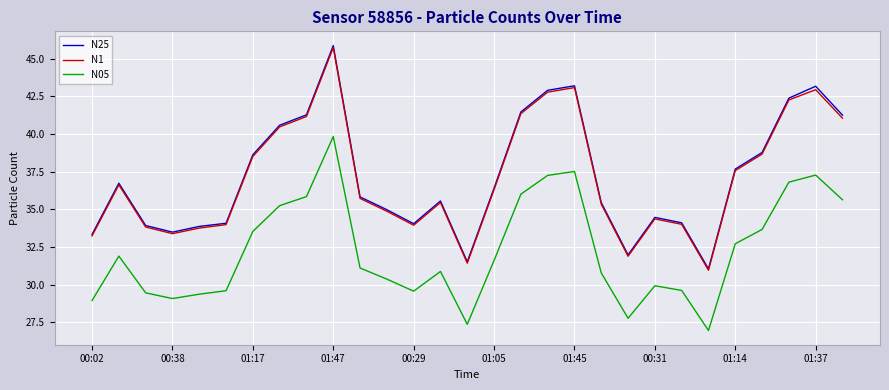

What is the maximum value shown in the chart?

45.9